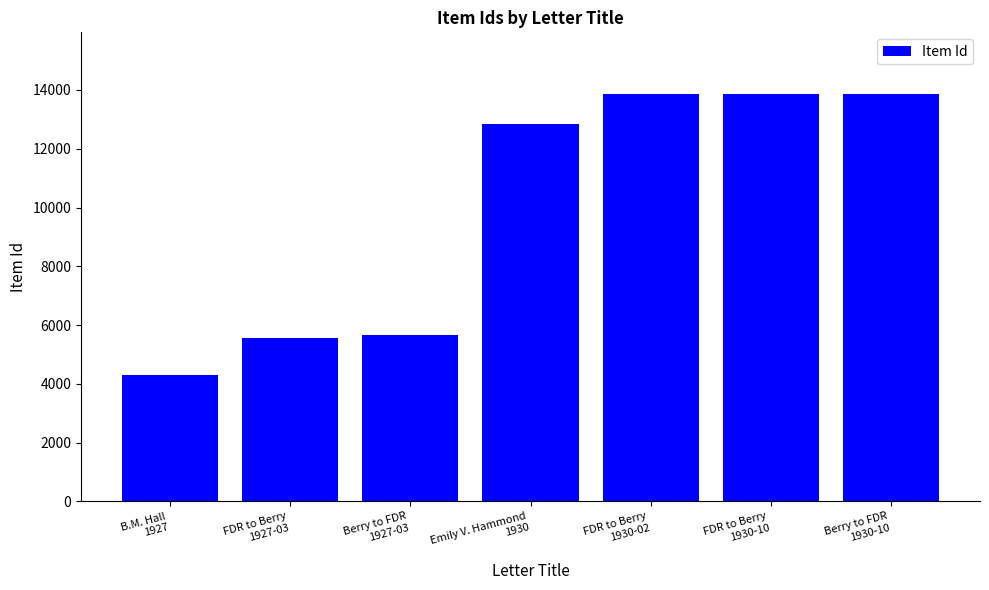

What is the minimum value shown in the chart?

4315